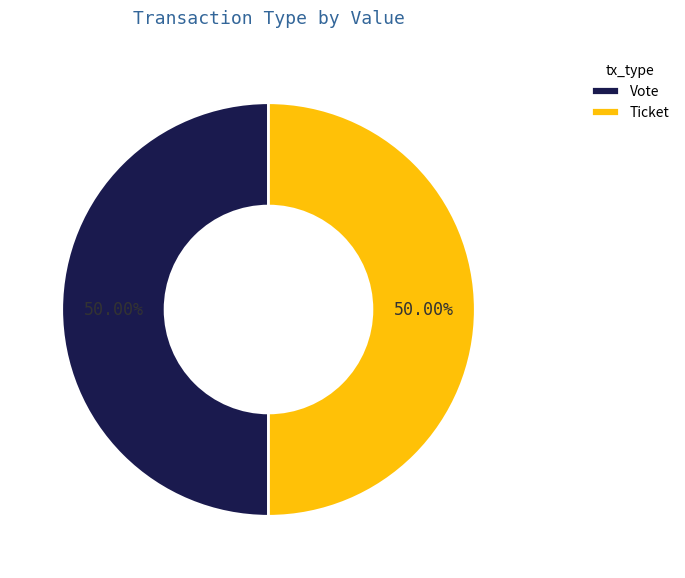

Is it true that Ticket is 7% of the pie?

False